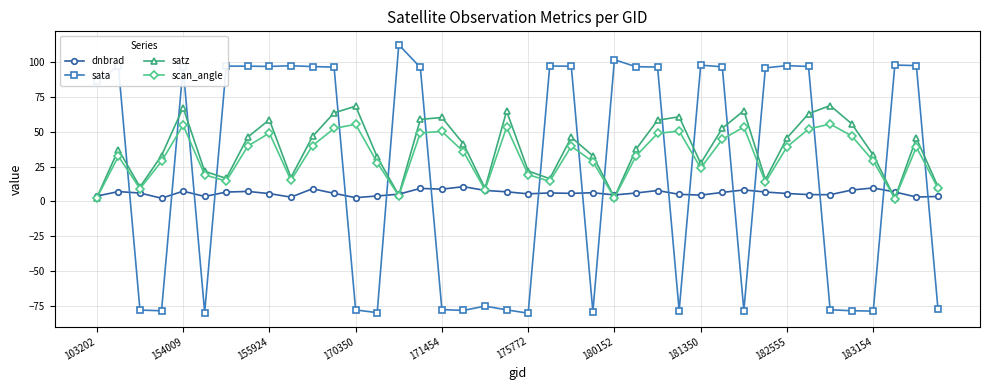

What is the sum of all dnbrad values?

244.7